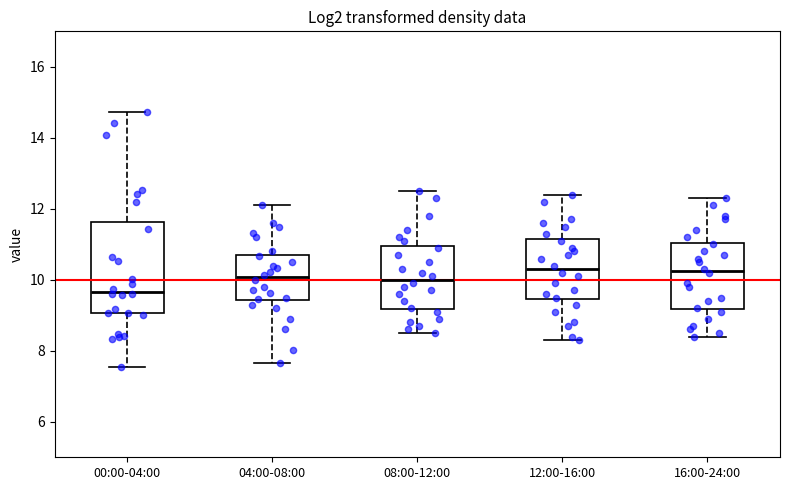

Reading left to right, transcribe this box plot: for each box, give where its median line is, the range the box spans, and where its two whiskers end, as read against the y-axis. The values are not printed on the chart, so give them approximately, as read against the axis.

00:00-04:00: median 9.6, box 9.0 to 11.6, whiskers 7.6 to 14.8
04:00-08:00: median 10.0, box 9.4 to 10.8, whiskers 7.6 to 12.2
08:00-12:00: median 10.0, box 9.2 to 11.0, whiskers 8.6 to 12.6
12:00-16:00: median 10.4, box 9.4 to 11.2, whiskers 8.4 to 12.4
16:00-24:00: median 10.2, box 9.2 to 11.0, whiskers 8.4 to 12.4